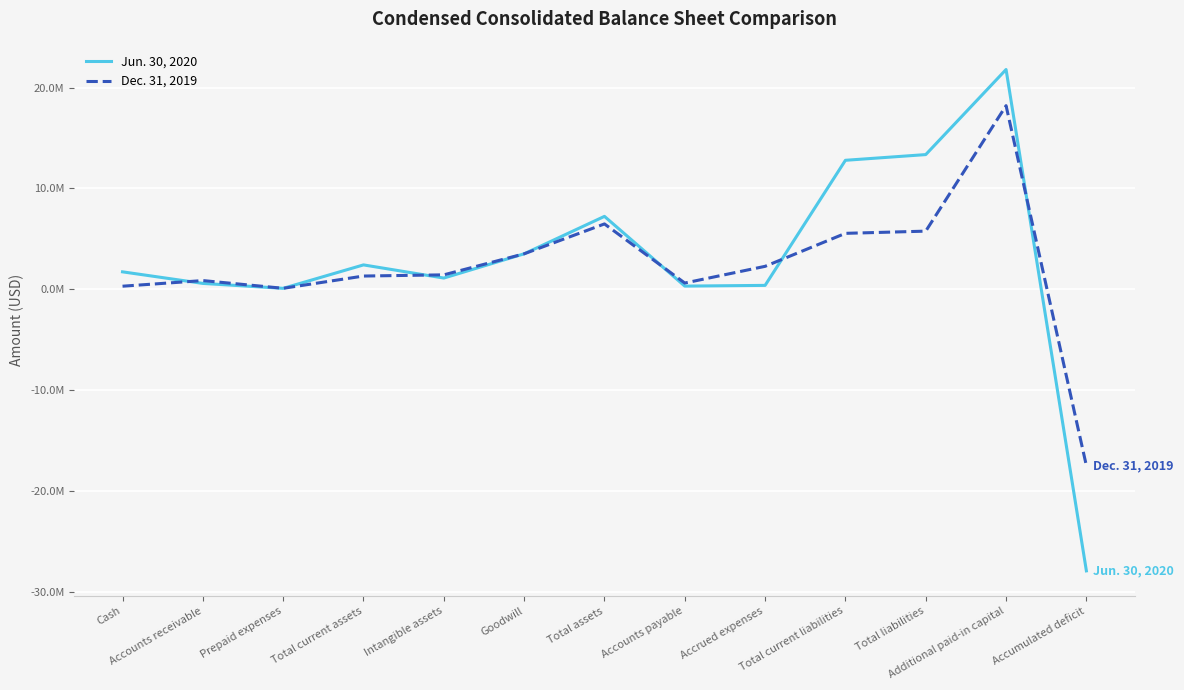

Does the chart display data point markers on the line(s)?

No